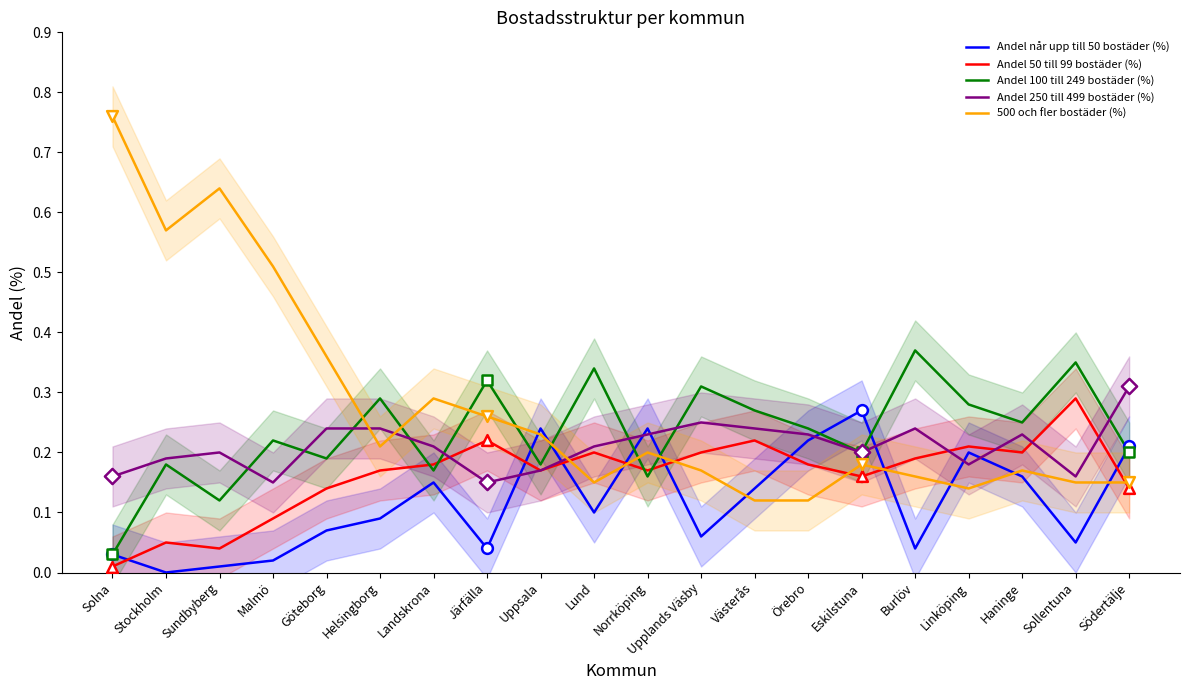

Which series contains the lowest Y value?

Andel når upp till 50 bostäder (%)